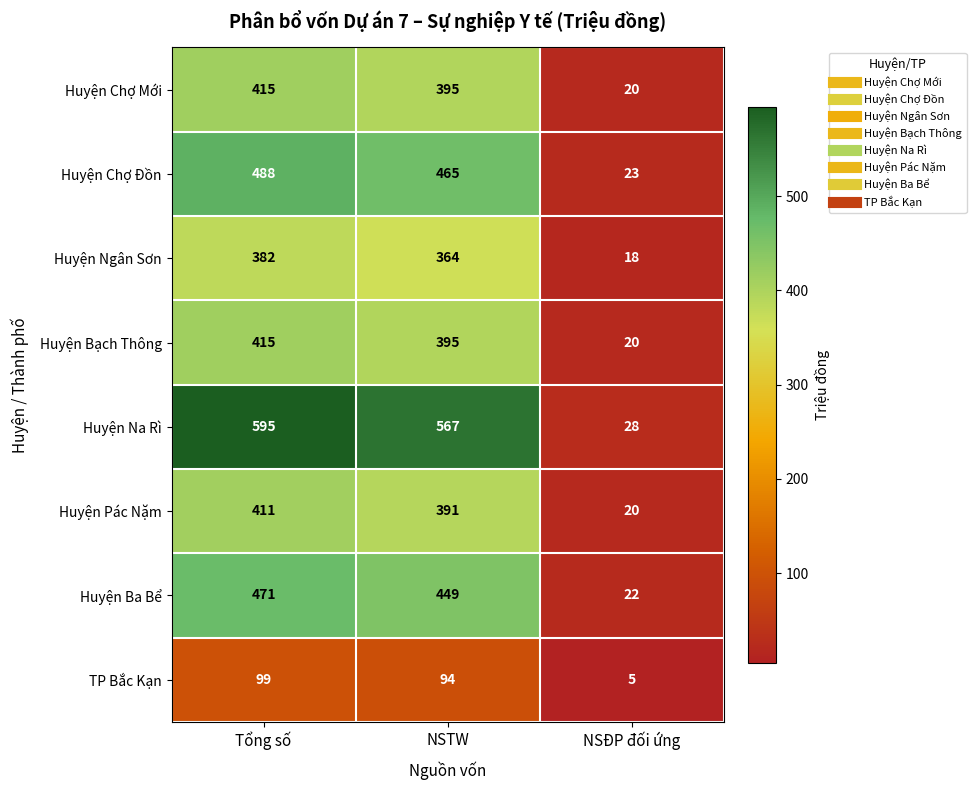

Which series has the widest spread of values?

Huyện Na Rì